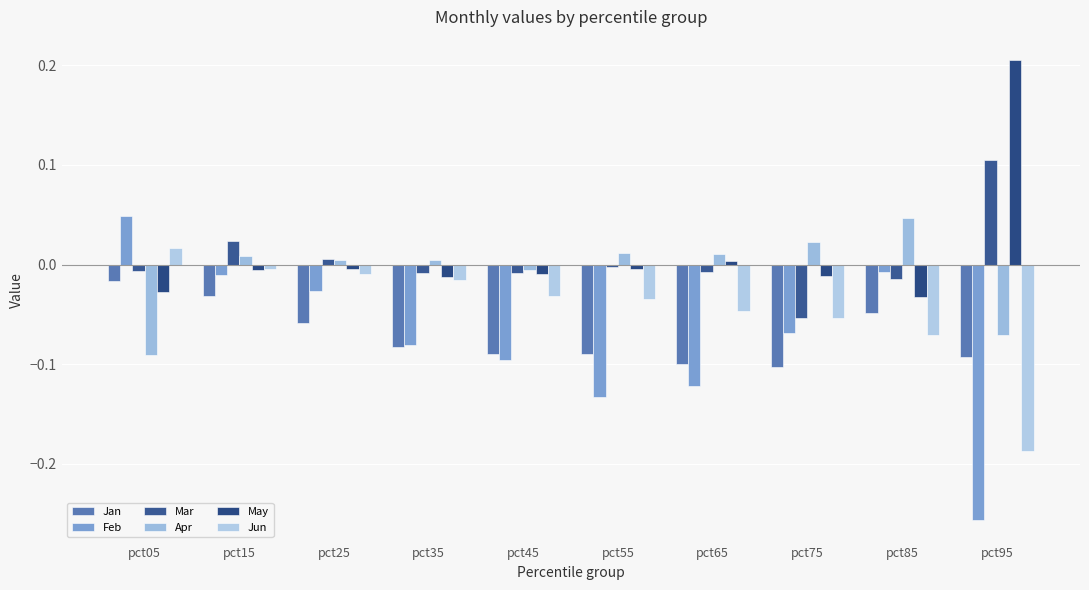

Reading right to left, what are all the values shown in this chart?

Jan: pct95=-0.1	pct85=-0.0	pct75=-0.1	pct65=-0.1	pct55=-0.1	pct45=-0.1	pct35=-0.1	pct25=-0.1	pct15=-0.0	pct05=-0.0
Feb: pct95=-0.3	pct85=-0.0	pct75=-0.1	pct65=-0.1	pct55=-0.1	pct45=-0.1	pct35=-0.1	pct25=-0.0	pct15=-0.0	pct05=0.0
Mar: pct95=0.1	pct85=-0.0	pct75=-0.1	pct65=-0.0	pct55=-0.0	pct45=-0.0	pct35=-0.0	pct25=0.0	pct15=0.0	pct05=-0.0
Apr: pct95=-0.1	pct85=0.0	pct75=0.0	pct65=0.0	pct55=0.0	pct45=-0.0	pct35=0.0	pct25=0.0	pct15=0.0	pct05=-0.1
May: pct95=0.2	pct85=-0.0	pct75=-0.0	pct65=0.0	pct55=-0.0	pct45=-0.0	pct35=-0.0	pct25=-0.0	pct15=-0.0	pct05=-0.0
Jun: pct95=-0.2	pct85=-0.1	pct75=-0.1	pct65=-0.0	pct55=-0.0	pct45=-0.0	pct35=-0.0	pct25=-0.0	pct15=-0.0	pct05=0.0